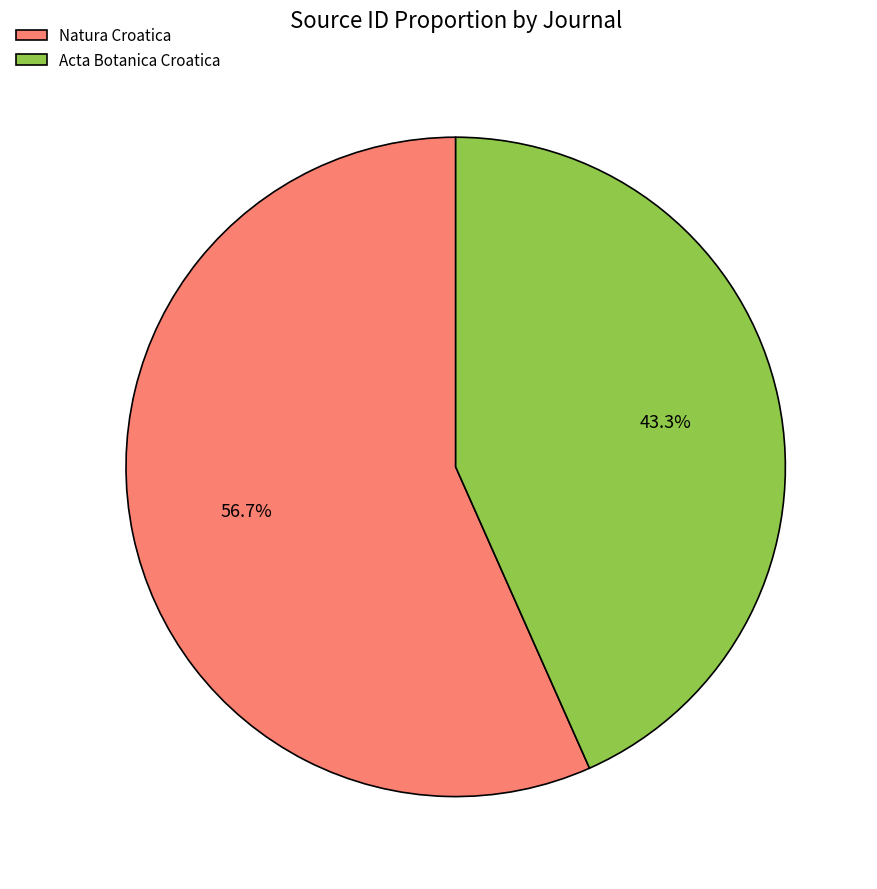

To the nearest percent, what is the average slice percentage?

50%